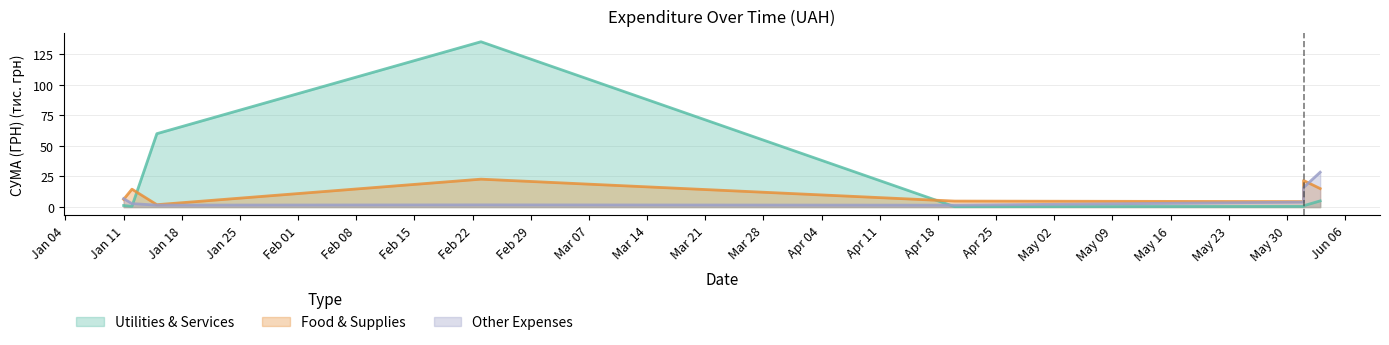

What is the maximum value for Food & Supplies?

22.8